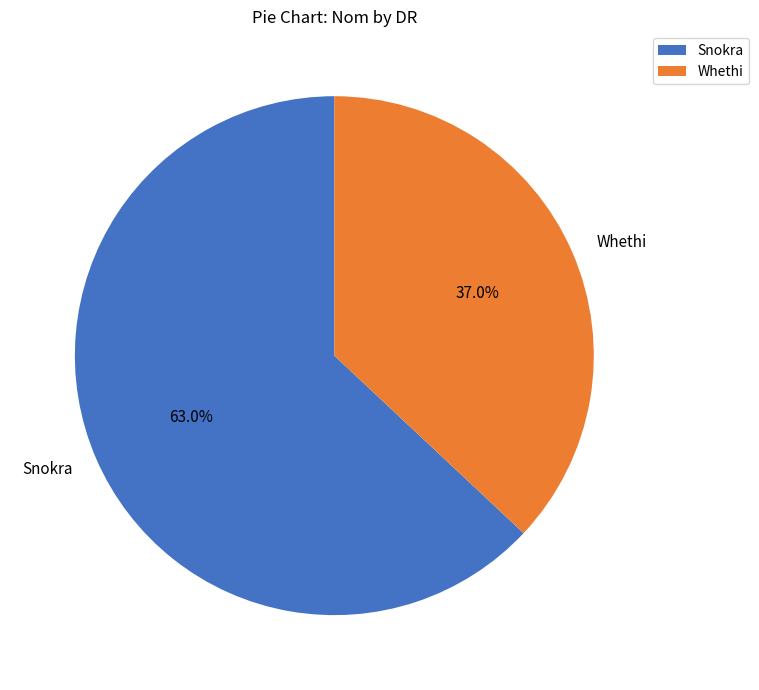

What is the ratio of the value at Whethi to the value at Snokra?

0.6